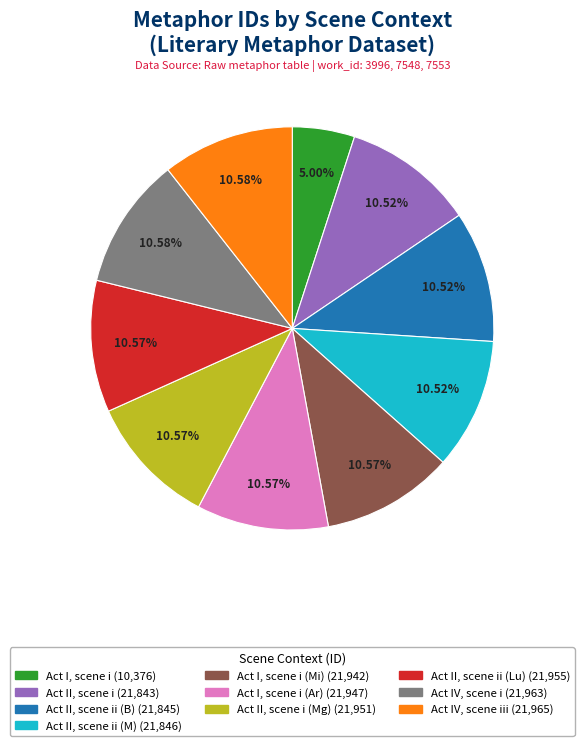

Is there any slice that represents more than half of the pie?

No